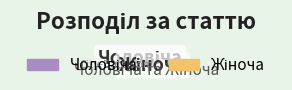

Is there a majority slice in this chart?

Yes